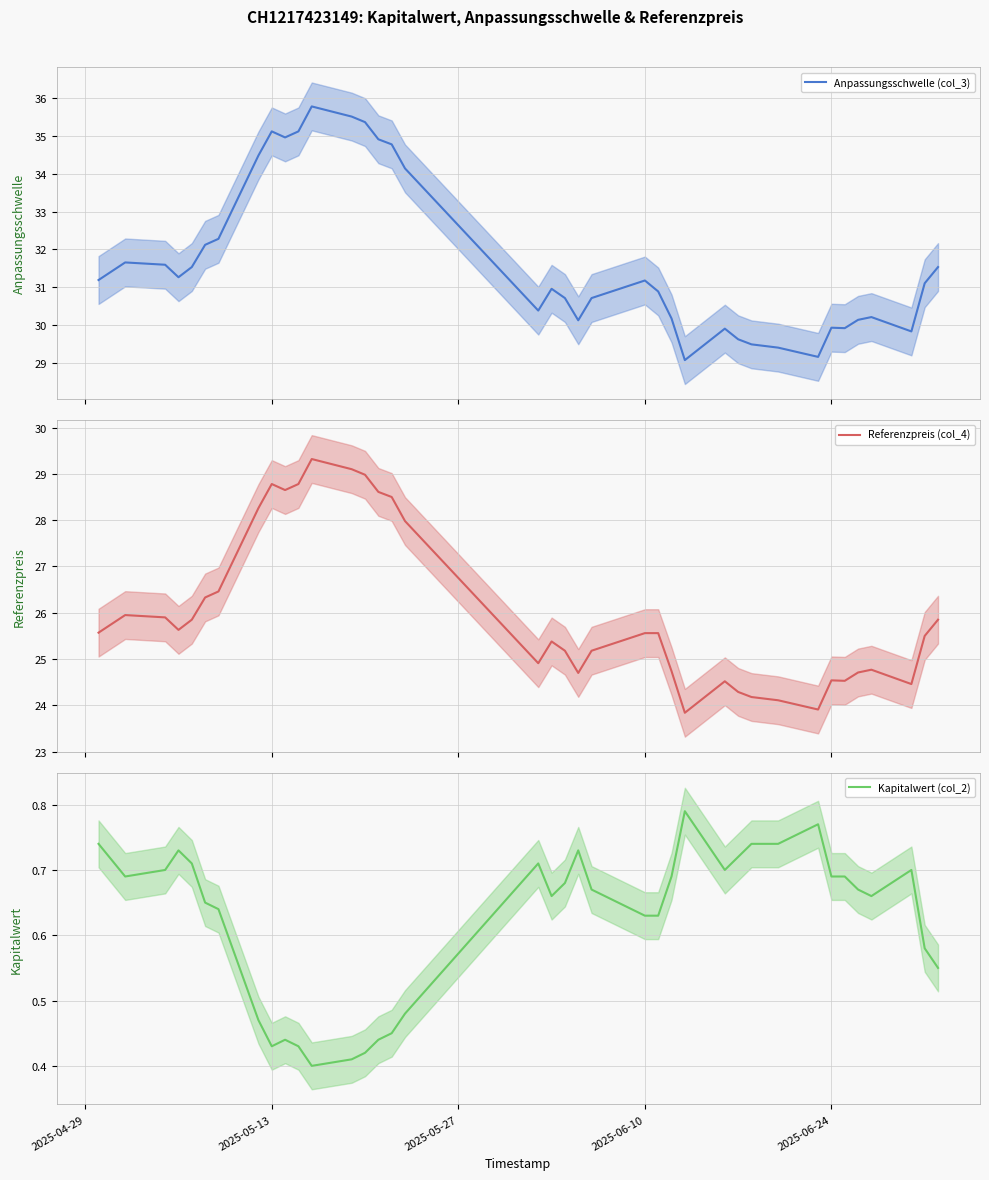

What is the lowest value of the Anpassungsschwelle (col_3) series?

29.1